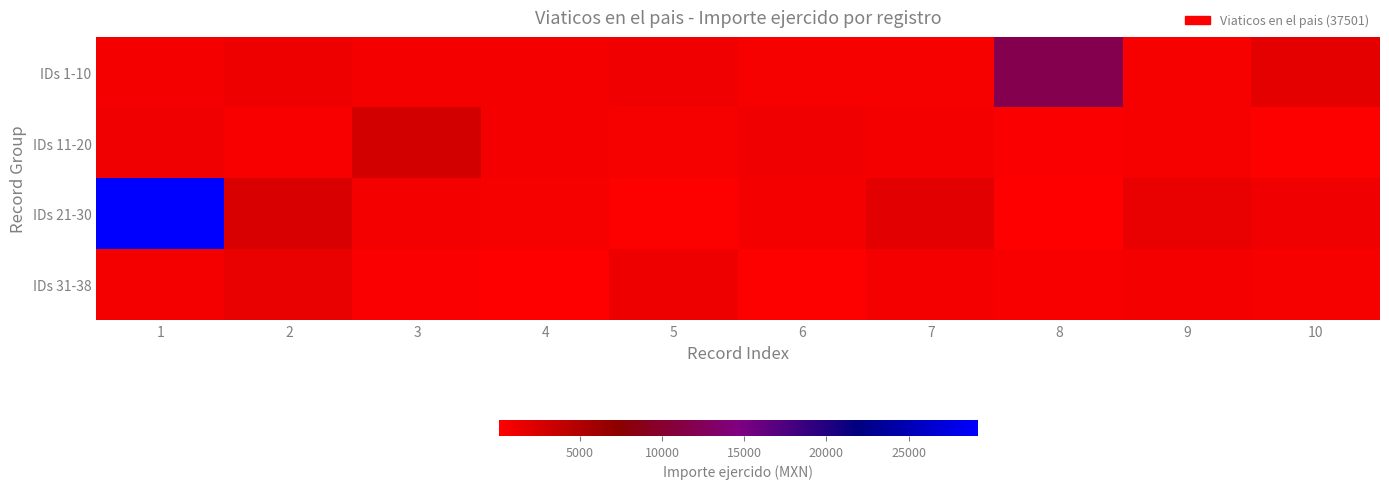

Reading left to right, extract all data points from this chart.

IDs 1-10: 1=650.0	2=1171.3	3=788.0	4=770.4	5=993.3	6=532.0	7=637.0	8=11809.4	9=634.0	10=1692.0
IDs 11-20: 1=1000.0	2=503.5	3=2840.0	4=654.0	5=635.0	6=1098.0	7=729.0	8=309.0	9=566.0	10=298.0
IDs 21-30: 1=29192.6	2=2557.5	3=679.0	4=531.0	5=225.0	6=675.0	7=1875.0	8=76.0	9=1475.0	10=1090.0
IDs 31-38: 1=654.0	2=1464.5	3=417.0	4=183.0	5=1206.0	6=224.0	7=829.0	8=470.0	9=650.0	10=532.0